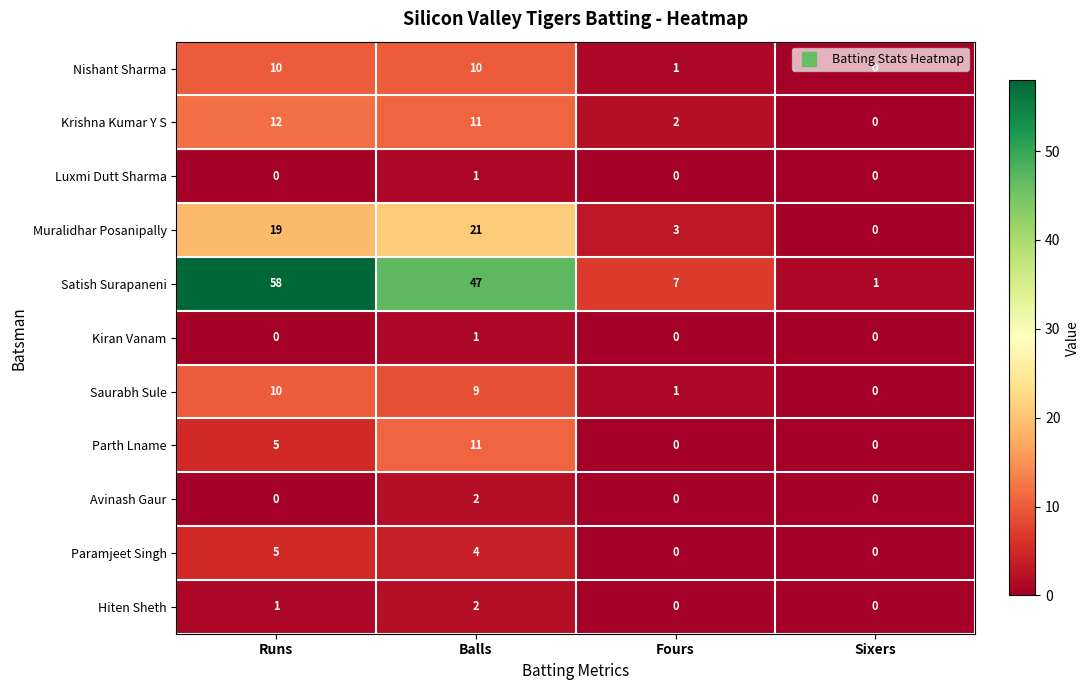

What is the difference between the Parth Lname values at Runs and Fours?

5